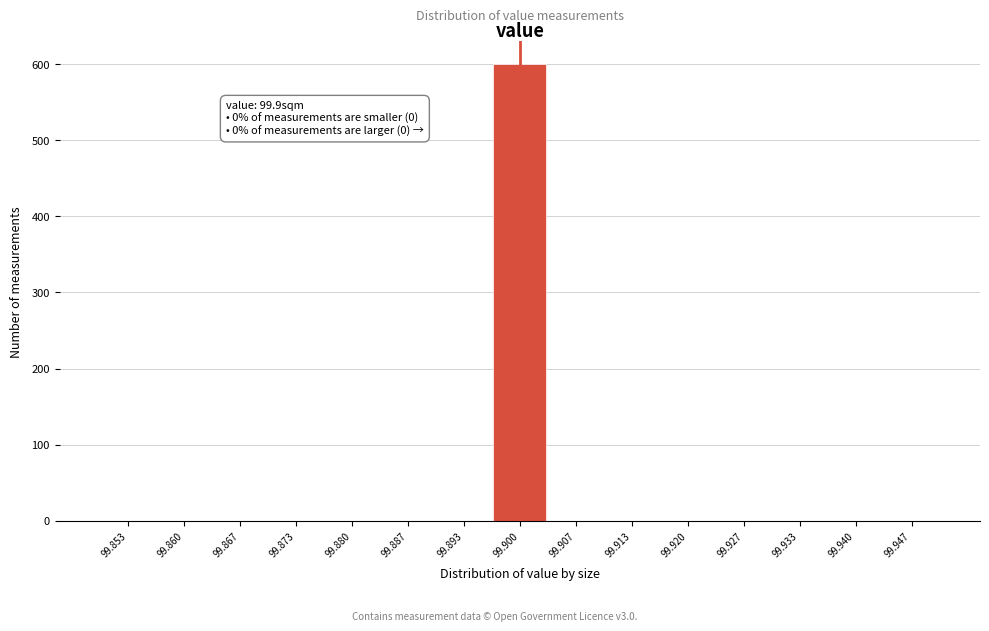

Reading right to left, extract all data points from this chart.

99.947=0	99.940=0	99.933=0	99.927=0	99.920=0	99.913=0	99.907=0	99.900=600	99.893=0	99.887=0	99.880=0	99.873=0	99.867=0	99.860=0	99.853=0